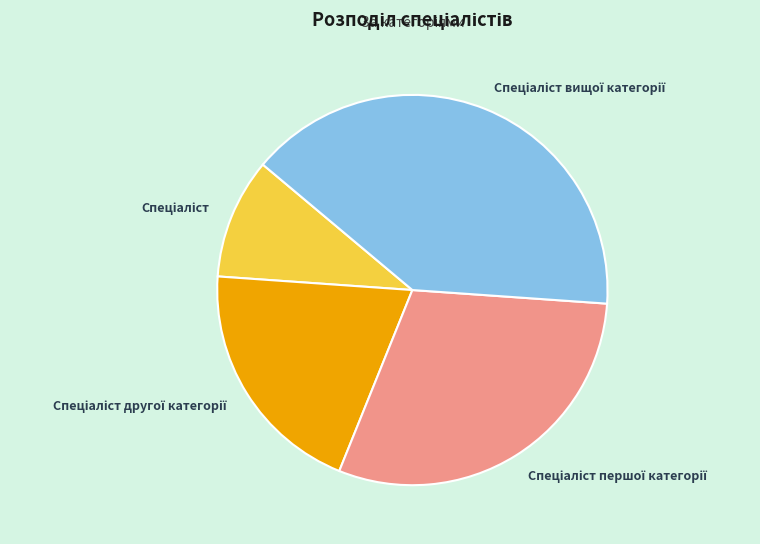

Count the number of slices in the pie.

4